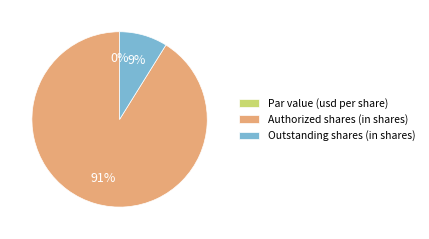

Combined, do Outstanding shares (in shares) and Authorized shares (in shares) account for over 50%?

Yes